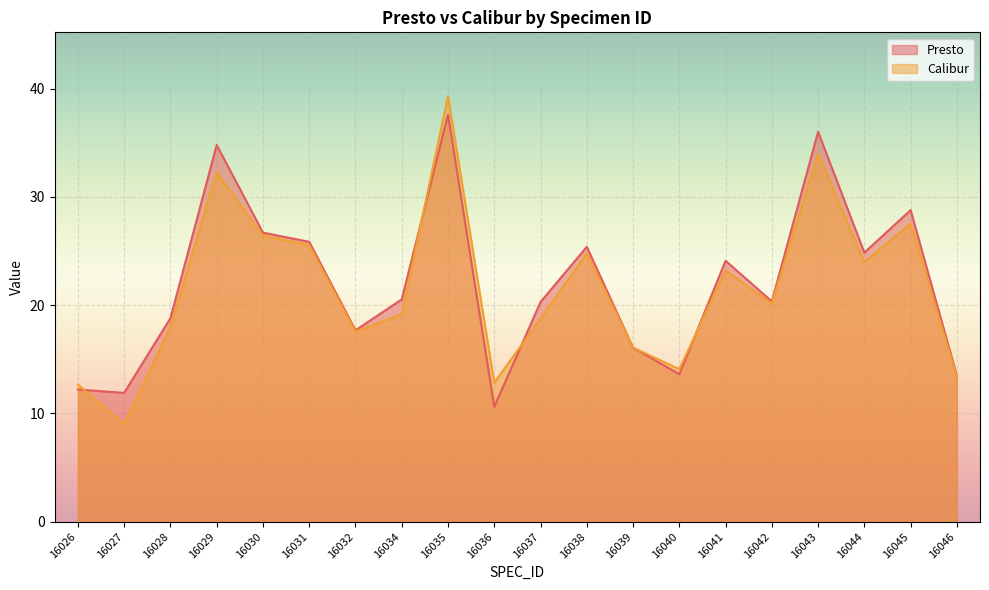

What is the value of the Presto point at the 13th from the left?

16.1